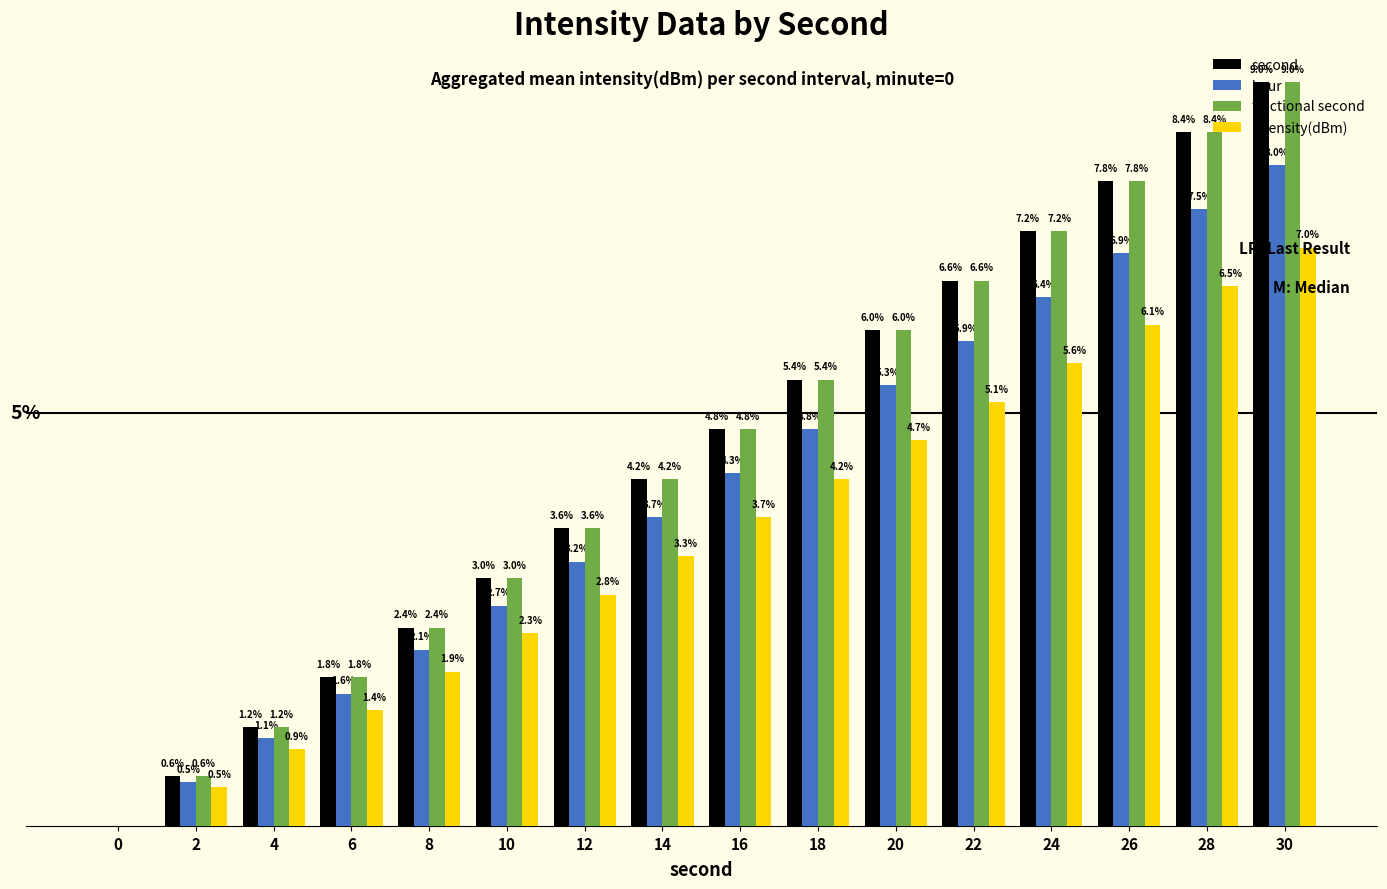

Is the value of intensity(dBm) at 14 greater than the value of hour at 30?

No